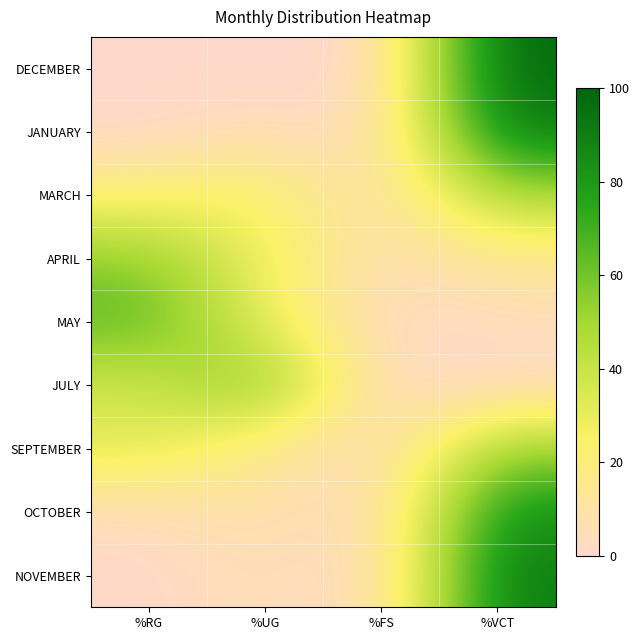

Reading right to left, extract all data points from this chart.

DECEMBER: %VCT=100.0	%FS=0.0	%UG=0.0	%RG=0.0
JANUARY: %VCT=92.7	%FS=0.5	%UG=6.7	%RG=0.2
MARCH: %VCT=48.9	%FS=3.4	%UG=26.4	%RG=21.3
APRIL: %VCT=13.5	%FS=4.7	%UG=27.0	%RG=54.9
MAY: %VCT=4.2	%FS=1.2	%UG=28.7	%RG=66.0
JULY: %VCT=1.6	%FS=1.0	%UG=61.6	%RG=35.8
SEPTEMBER: %VCT=51.9	%FS=1.0	%UG=13.8	%RG=33.3
OCTOBER: %VCT=85.0	%FS=1.0	%UG=10.1	%RG=3.9
NOVEMBER: %VCT=92.6	%FS=0.0	%UG=6.7	%RG=0.7